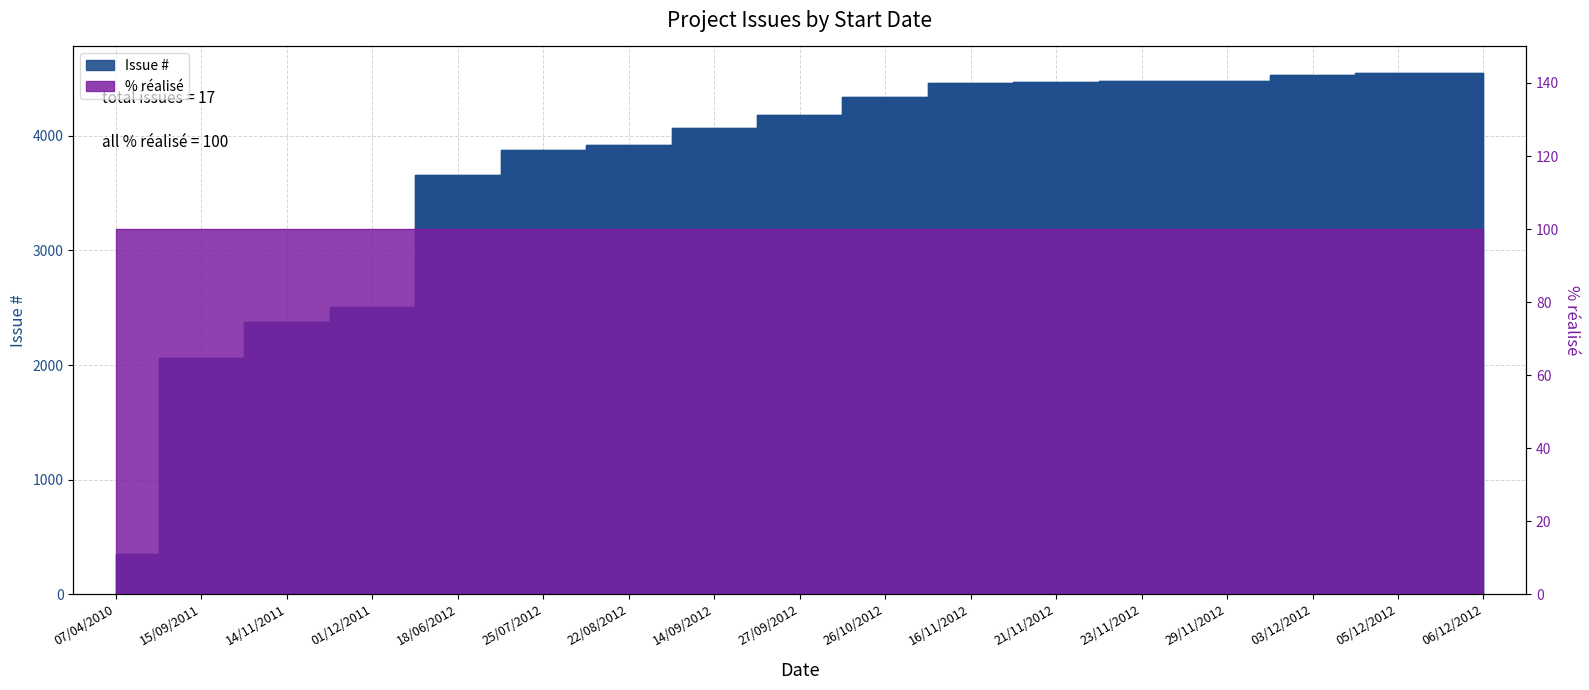

Where does the data first go above 4184?

26/10/2012